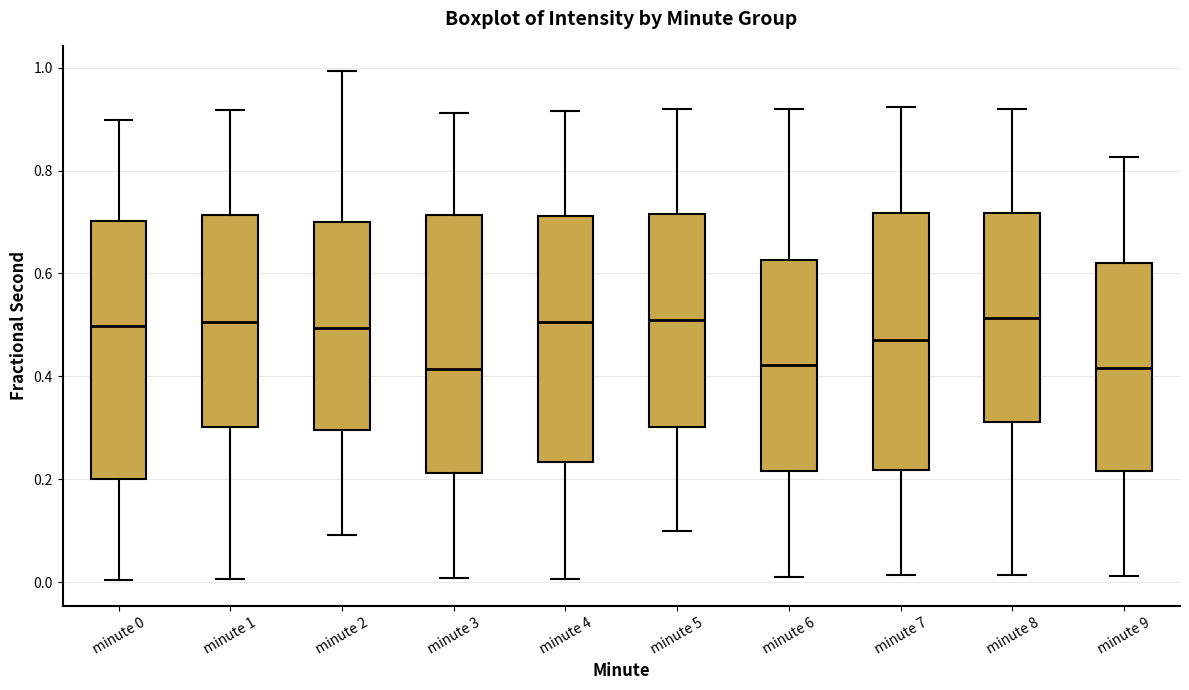

Reading left to right, transcribe this box plot: for each box, give where its median line is, the range the box spans, and where its two whiskers end, as read against the y-axis. The values are not printed on the chart, so give them approximately, as read against the axis.

minute 0: median 0.50, box 0.20 to 0.70, whiskers 0.00 to 0.90
minute 1: median 0.50, box 0.30 to 0.72, whiskers 0.00 to 0.92
minute 2: median 0.50, box 0.30 to 0.70, whiskers 0.10 to 1.00
minute 3: median 0.42, box 0.22 to 0.72, whiskers 0.00 to 0.92
minute 4: median 0.50, box 0.24 to 0.72, whiskers 0.00 to 0.92
minute 5: median 0.50, box 0.30 to 0.72, whiskers 0.10 to 0.92
minute 6: median 0.42, box 0.22 to 0.62, whiskers 0.00 to 0.92
minute 7: median 0.48, box 0.22 to 0.72, whiskers 0.02 to 0.92
minute 8: median 0.52, box 0.32 to 0.72, whiskers 0.02 to 0.92
minute 9: median 0.42, box 0.22 to 0.62, whiskers 0.02 to 0.82